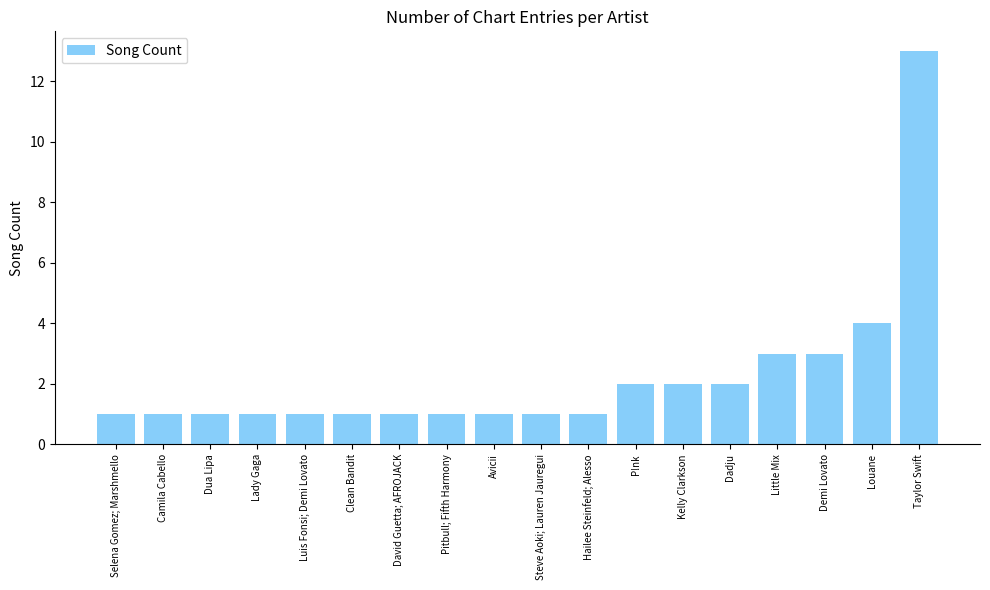

What is the ratio of the value at Selena Gomez; Marshmello to the value at Dadju?

0.5